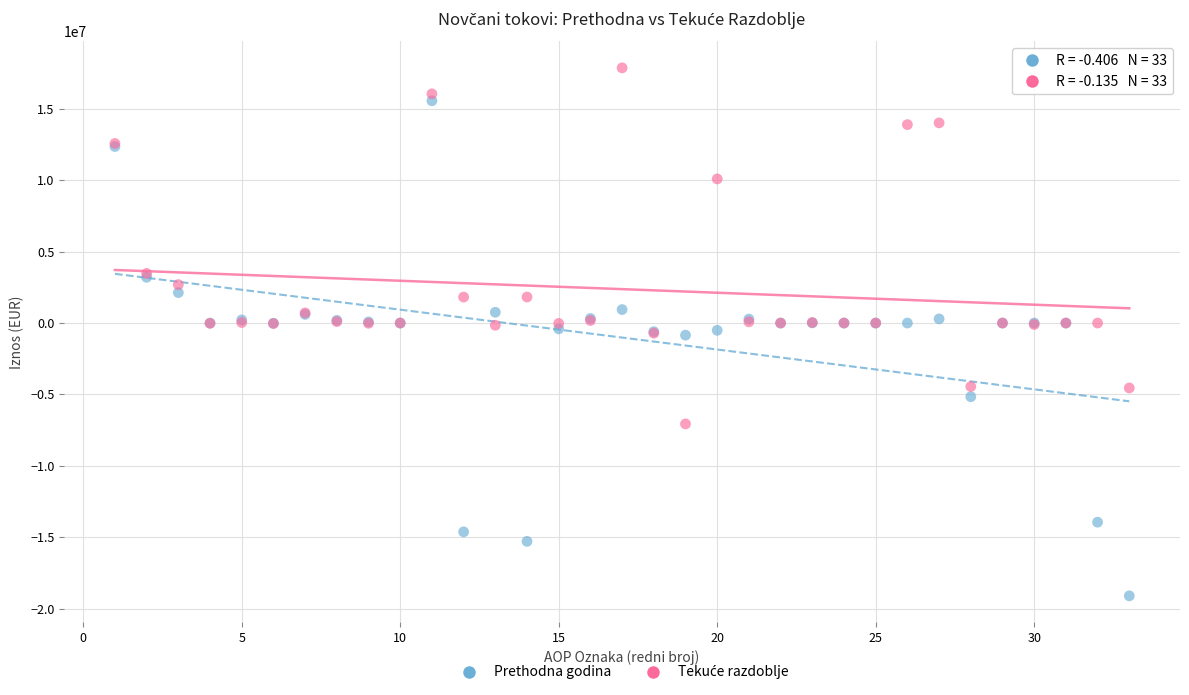

Which series has the widest spread of Y values?

Prethodna godina